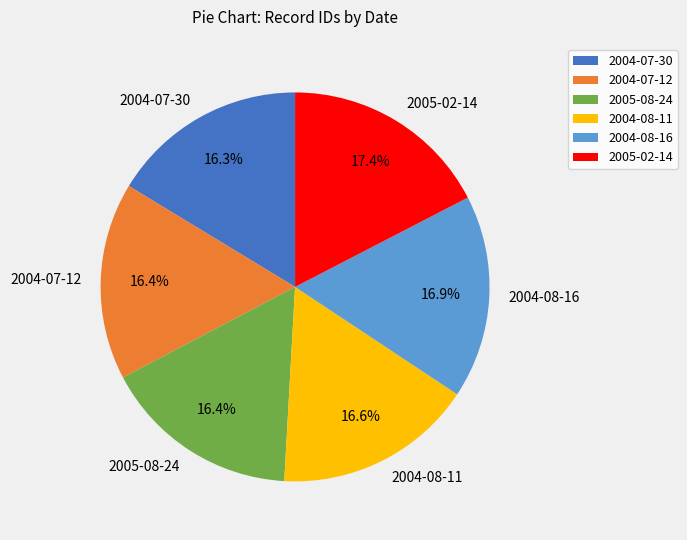

Combined, what portion of the pie is 2004-07-30 and 2005-02-14?

33.7%